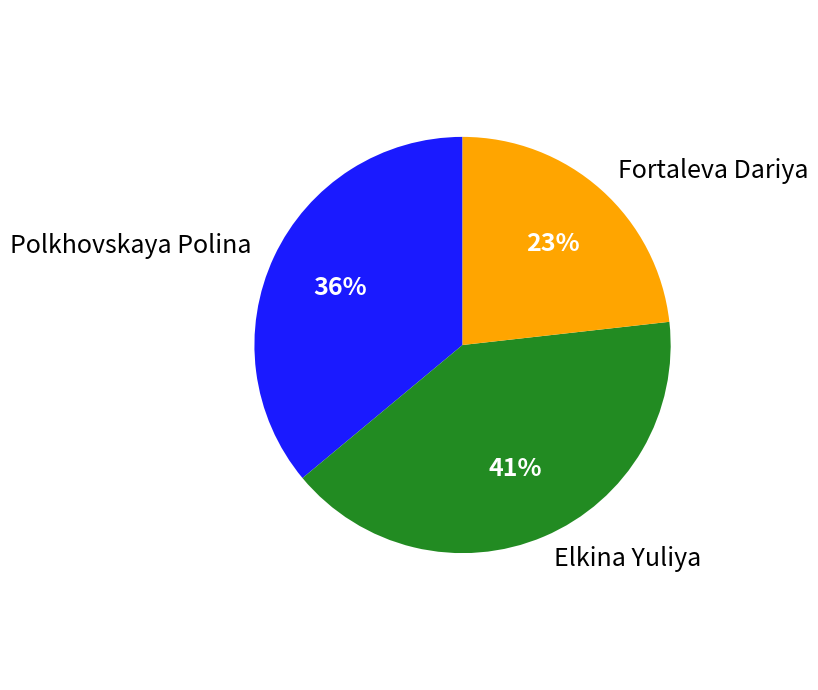

Rank the categories by value from highest to lowest.

Elkina Yuliya, Polkhovskaya Polina, Fortaleva Dariya